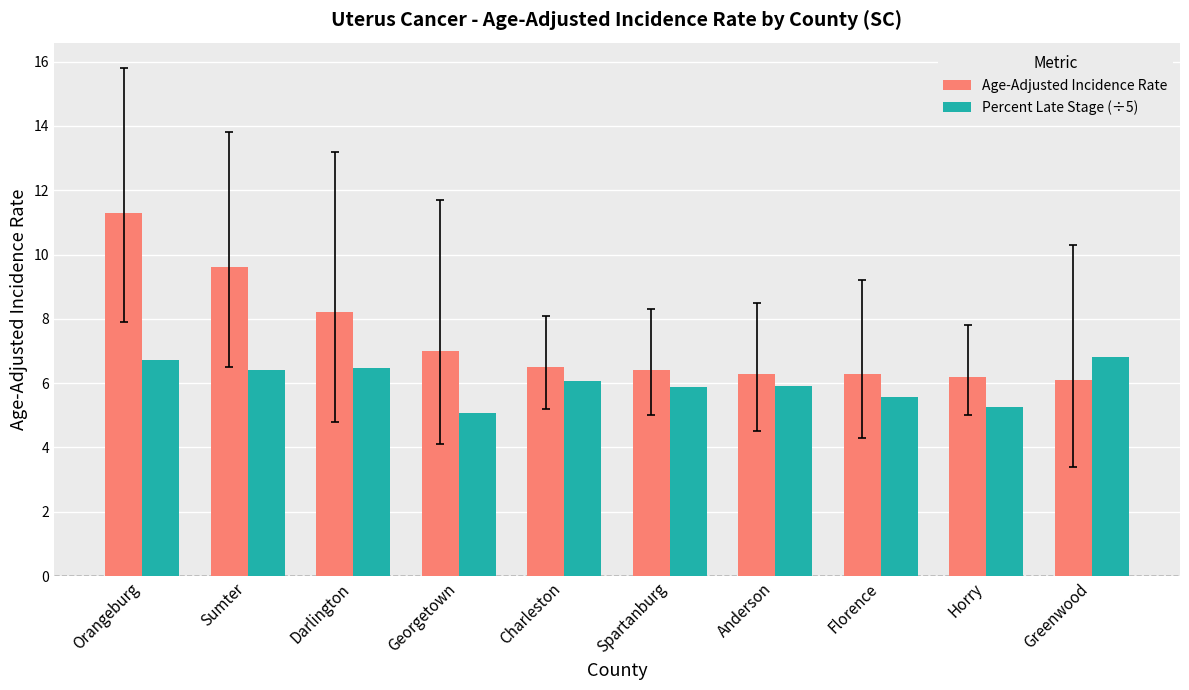

Which series has the largest total across all categories?

Age-Adjusted Incidence Rate